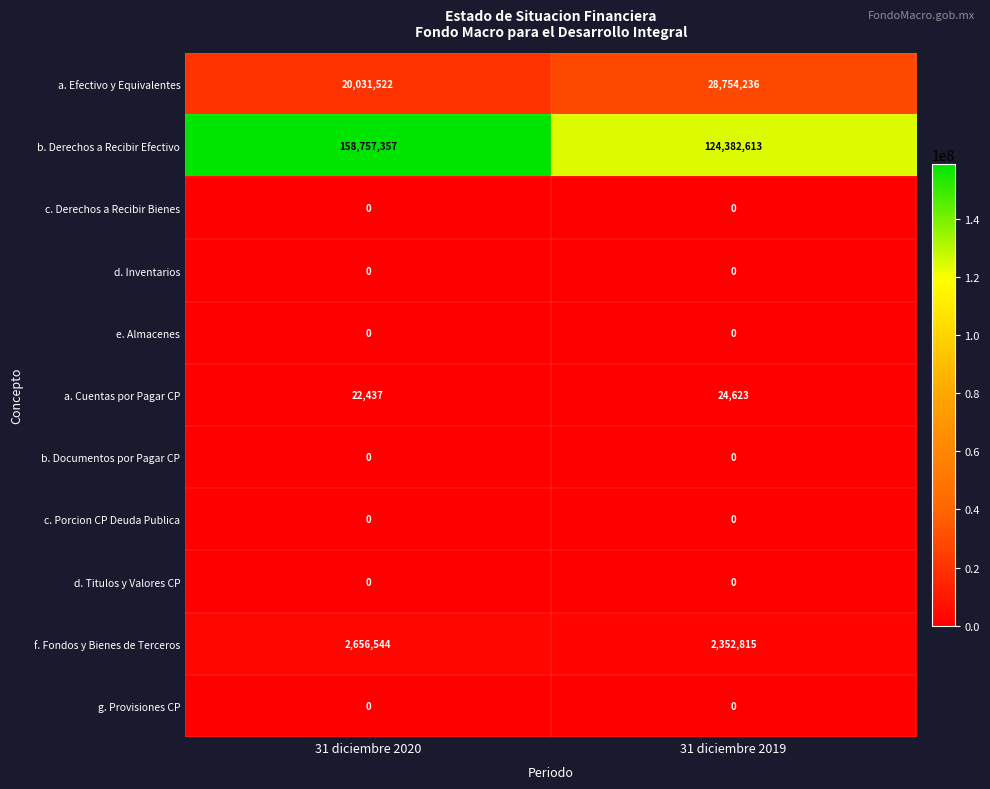

What is the difference between the highest and lowest values at 31 diciembre 2019?

124382613